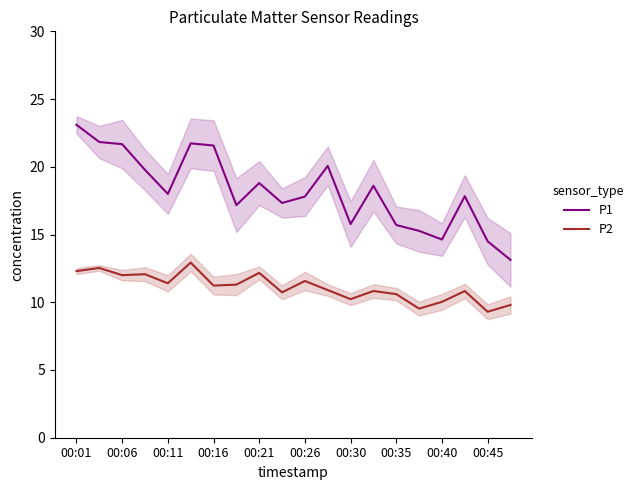

True or false: P1 and P2 intersect in this chart.

False